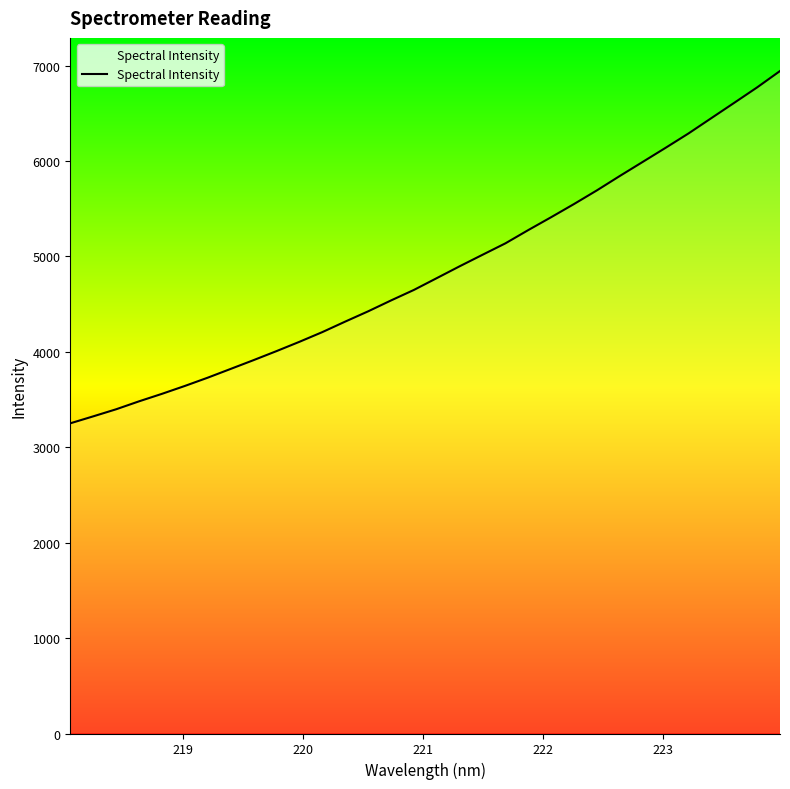

What is the maximum value shown in the chart?

6943.6